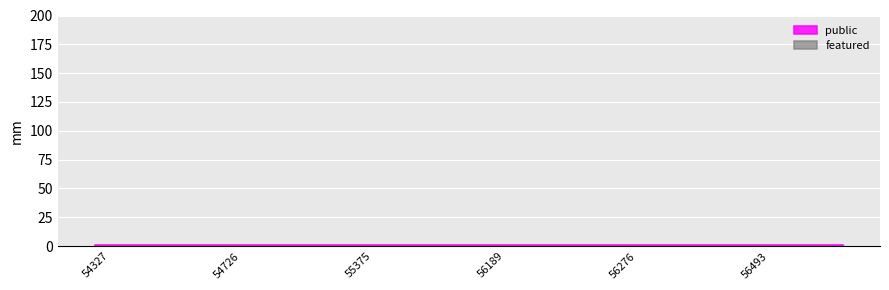

What are all the series names shown in the legend?

public, featured